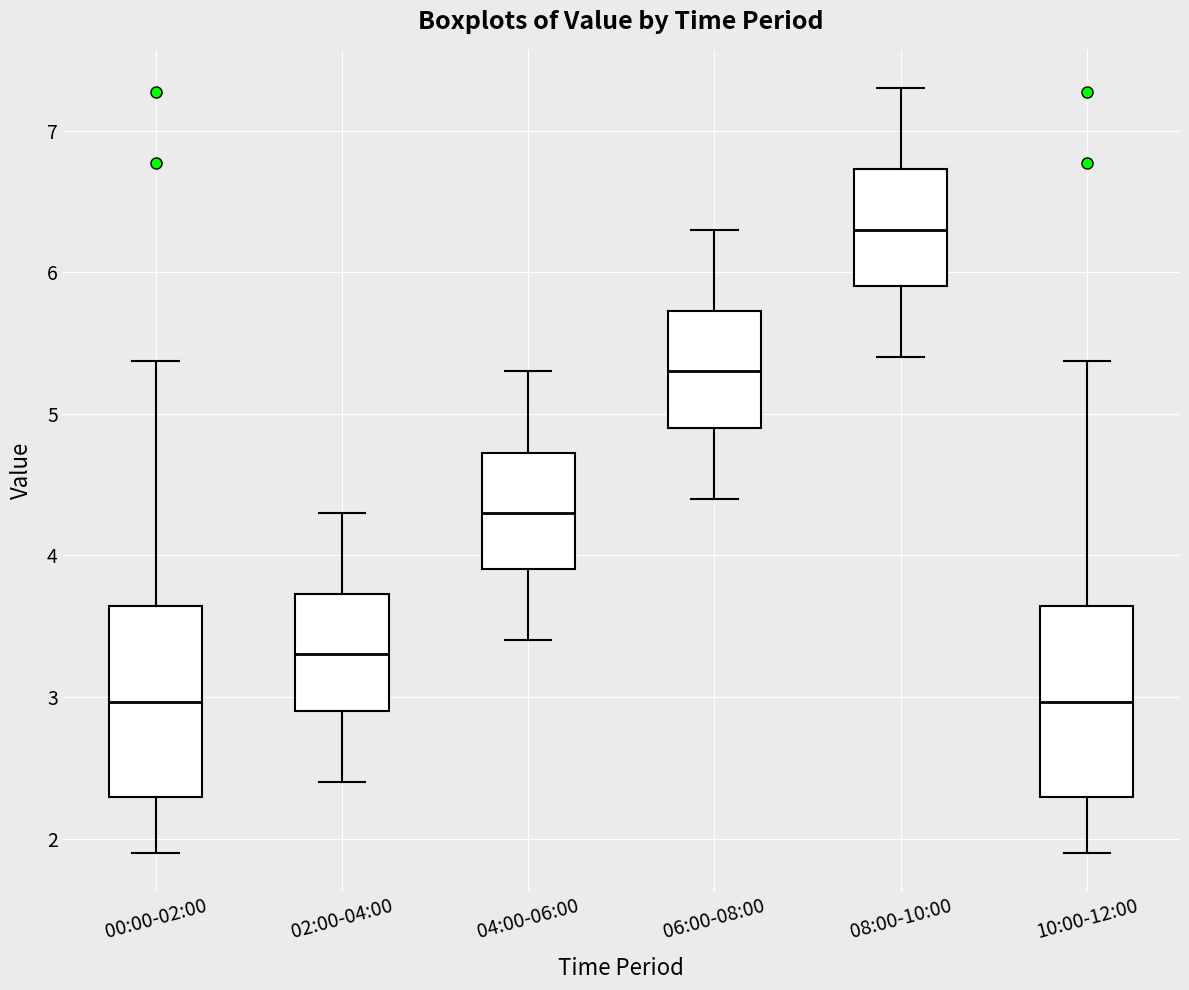

Which box has the highest median line?

08:00-10:00